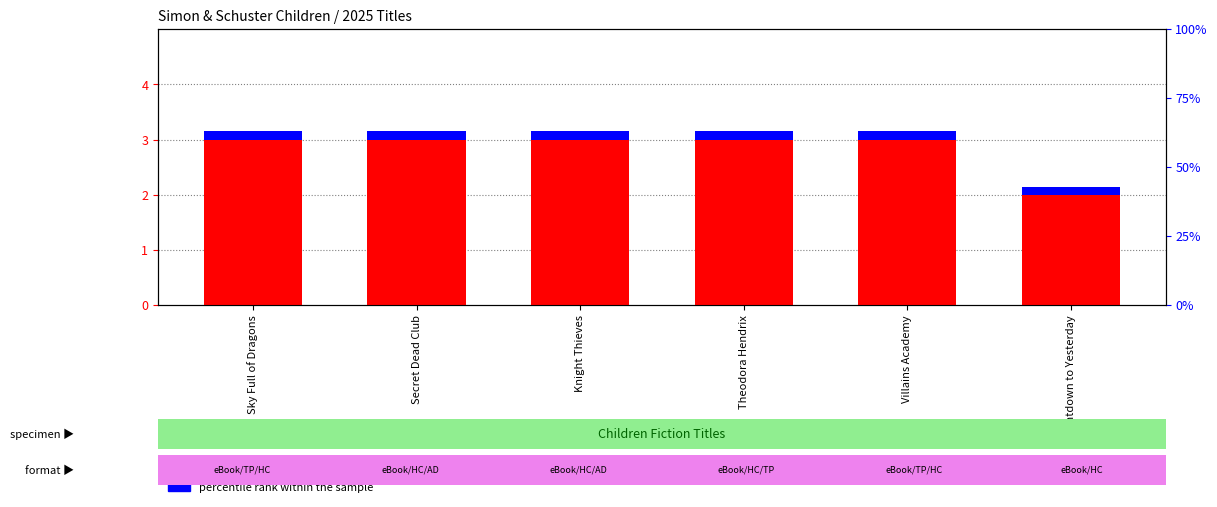

How many bars are there in each group?

2